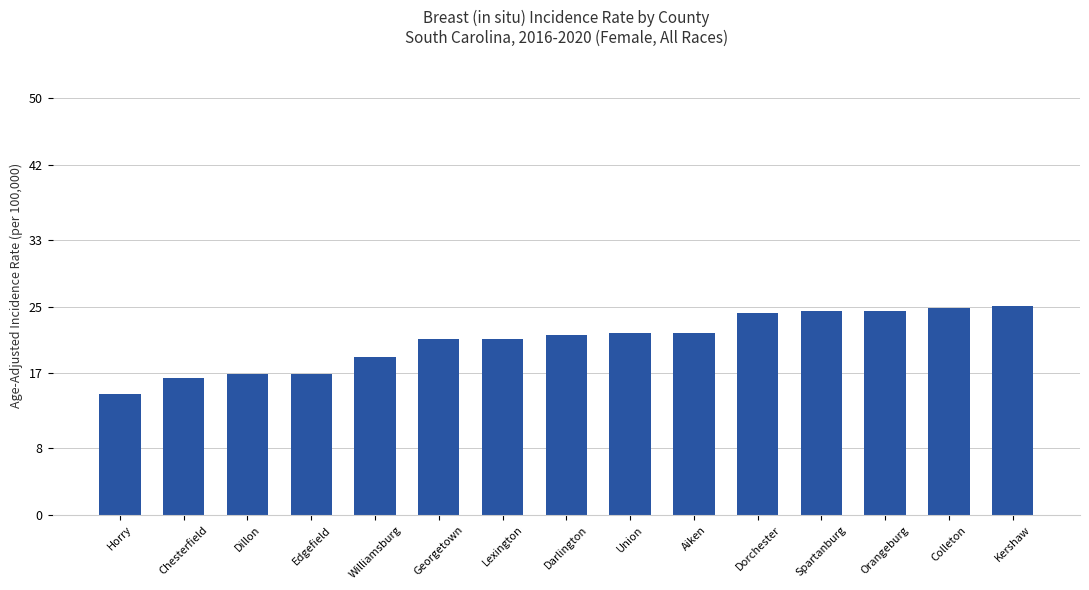

Between Edgefield and Kershaw, which is larger?

Kershaw